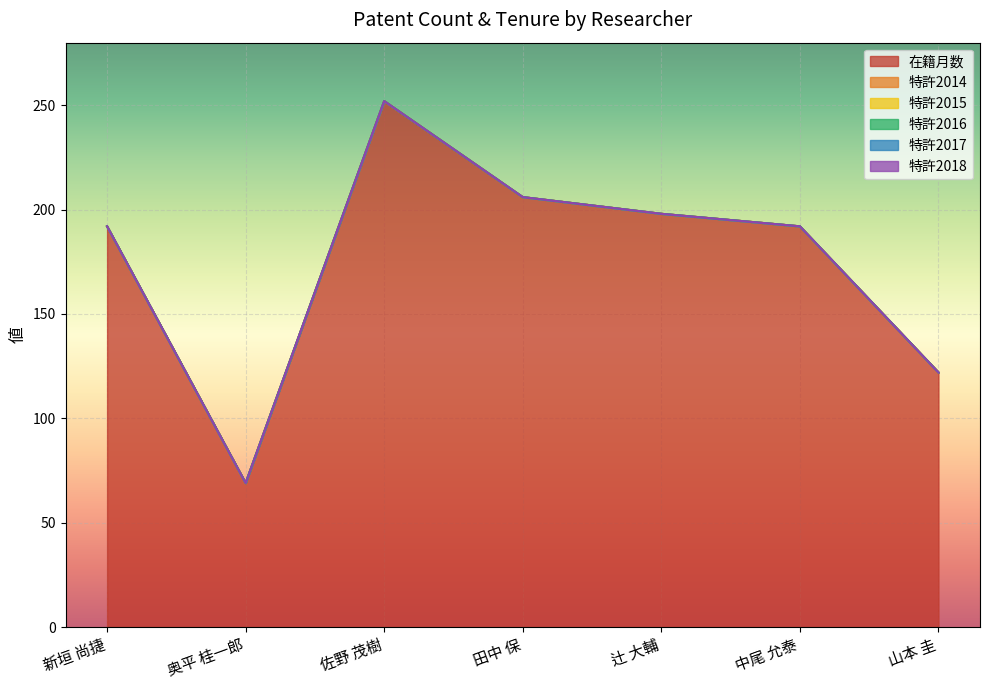

Is the value of 特許2018 at 新垣 尚捷 greater than the value of 特許2017 at 辻 大輔?

No